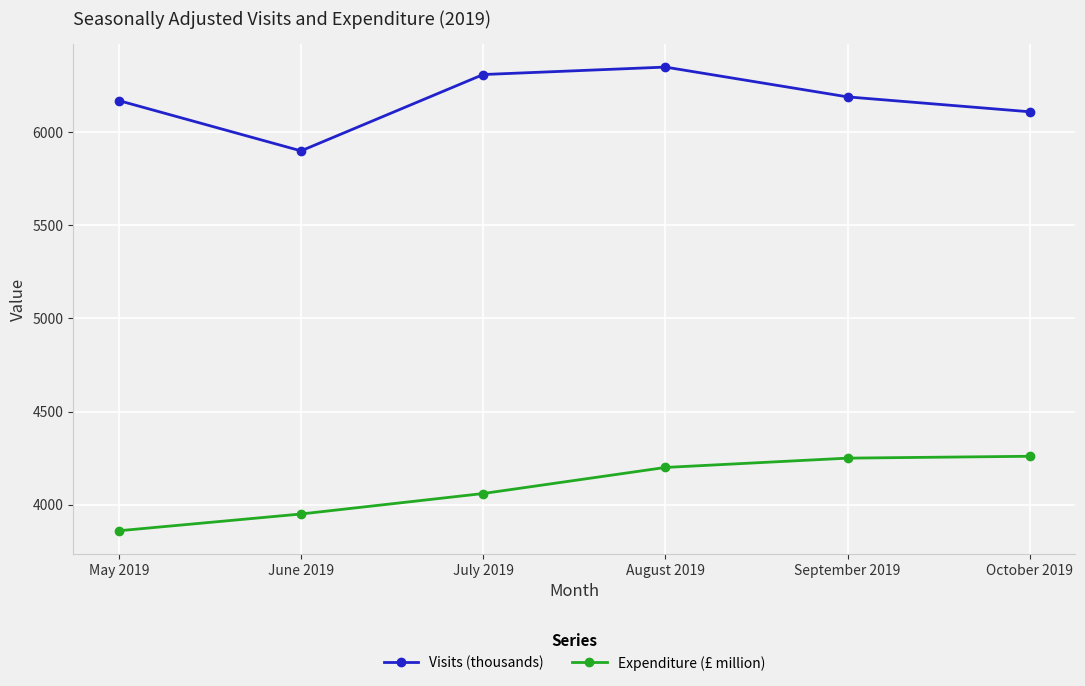

True or false: Expenditure (£ million) has a value of 6658 at May 2019.

False